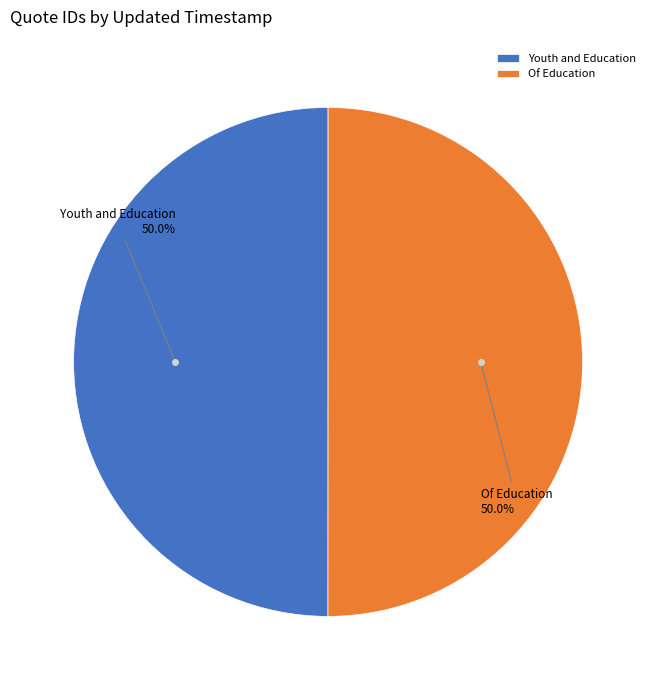

How many slices are in this pie chart?

2